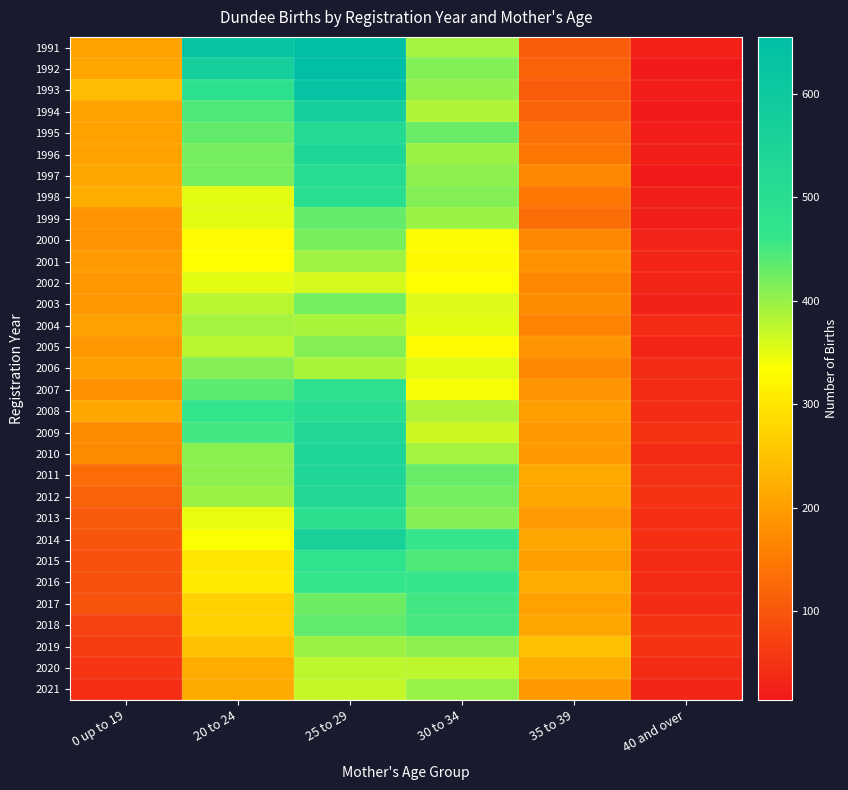

How many distinct data groups are displayed?

31